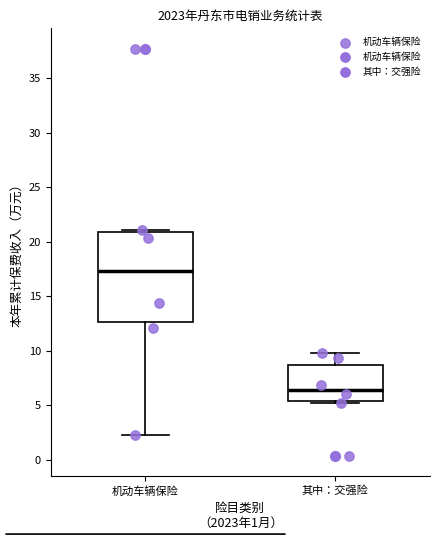

Reading left to right, transcribe this box plot: for each box, give where its median line is, the range the box spans, and where its two whiskers end, as read against the y-axis. The values are not printed on the chart, so give them approximately, as read against the axis.

机动车辆保险: median 17.5, box 12.5 to 21.0, whiskers 2.5 to 21.0 (just above the box's upper edge)
其中：交强险: median 6.5, box 5.5 to 8.5, whiskers 5.0 to 9.5